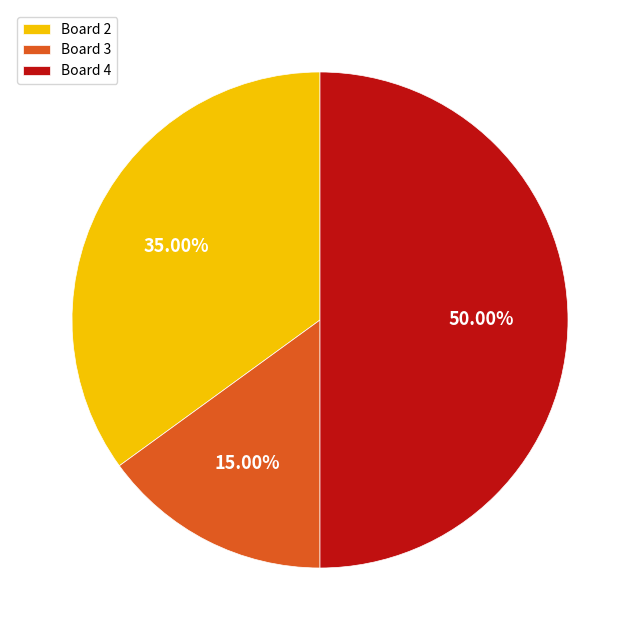

Does Board 2 account for over 50% of the chart?

No